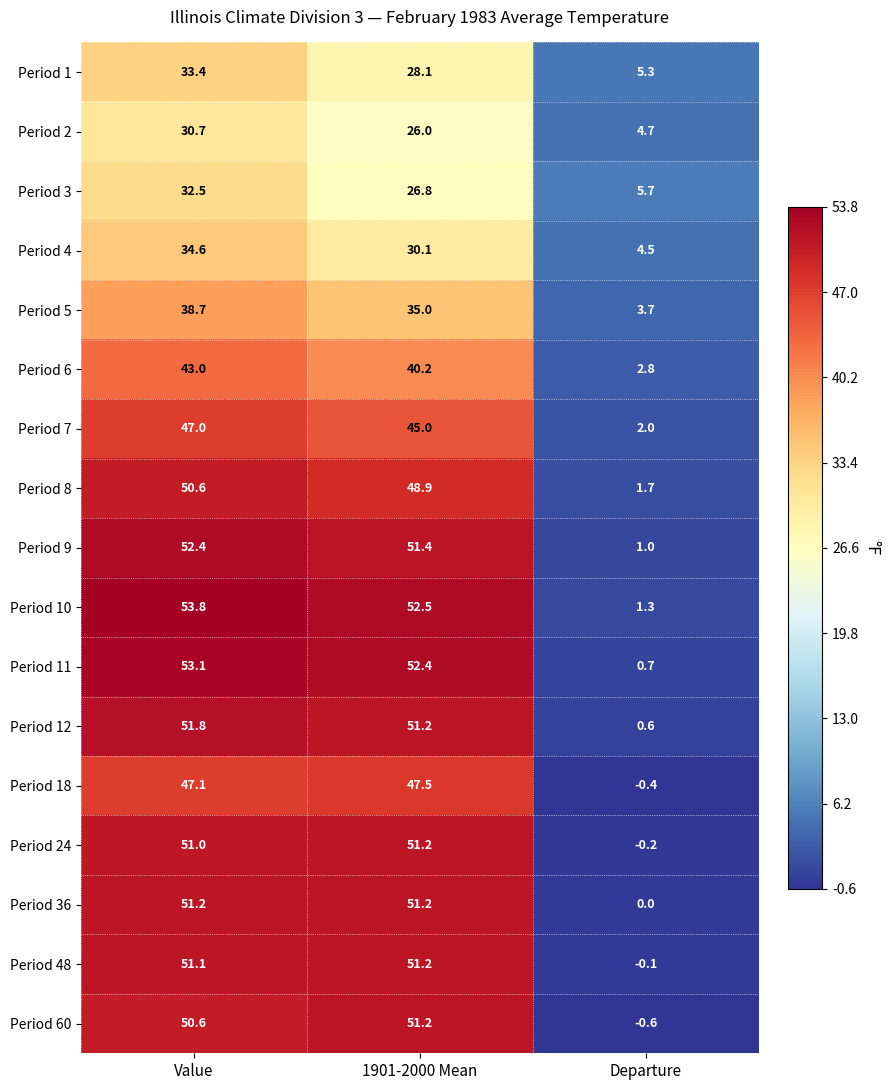

What is the difference between the maximum and second lowest values in the Period 6 series?

2.8